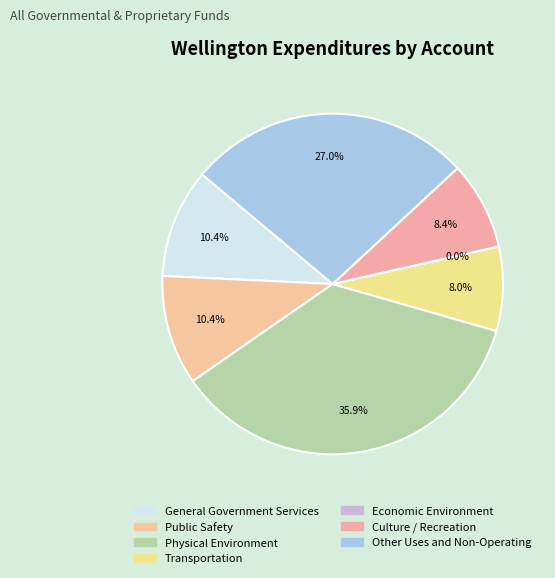

To the nearest percent, what is the average slice percentage?

14%